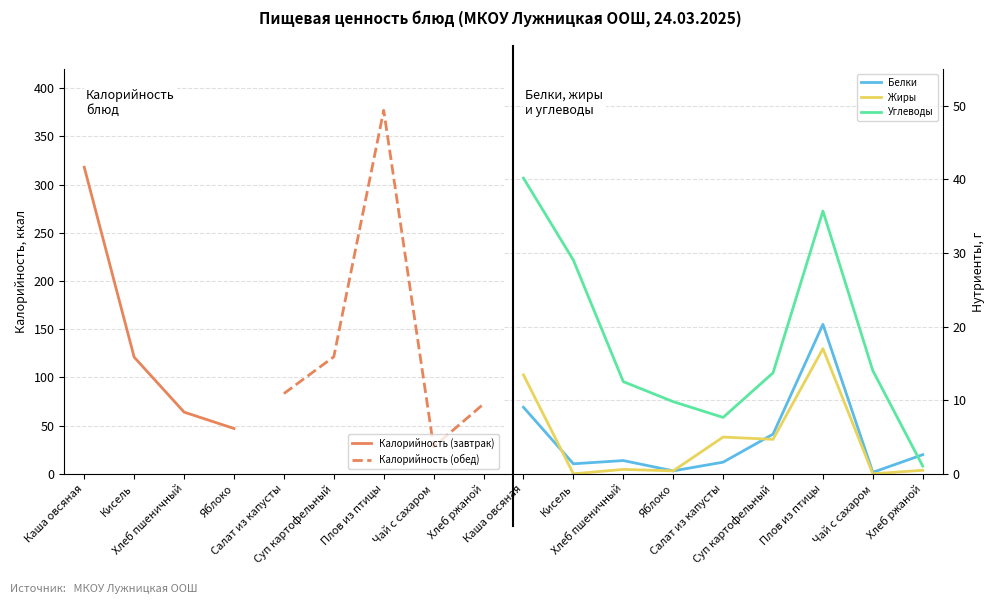

What is the total value across all series at Каша овсяная?

62.6